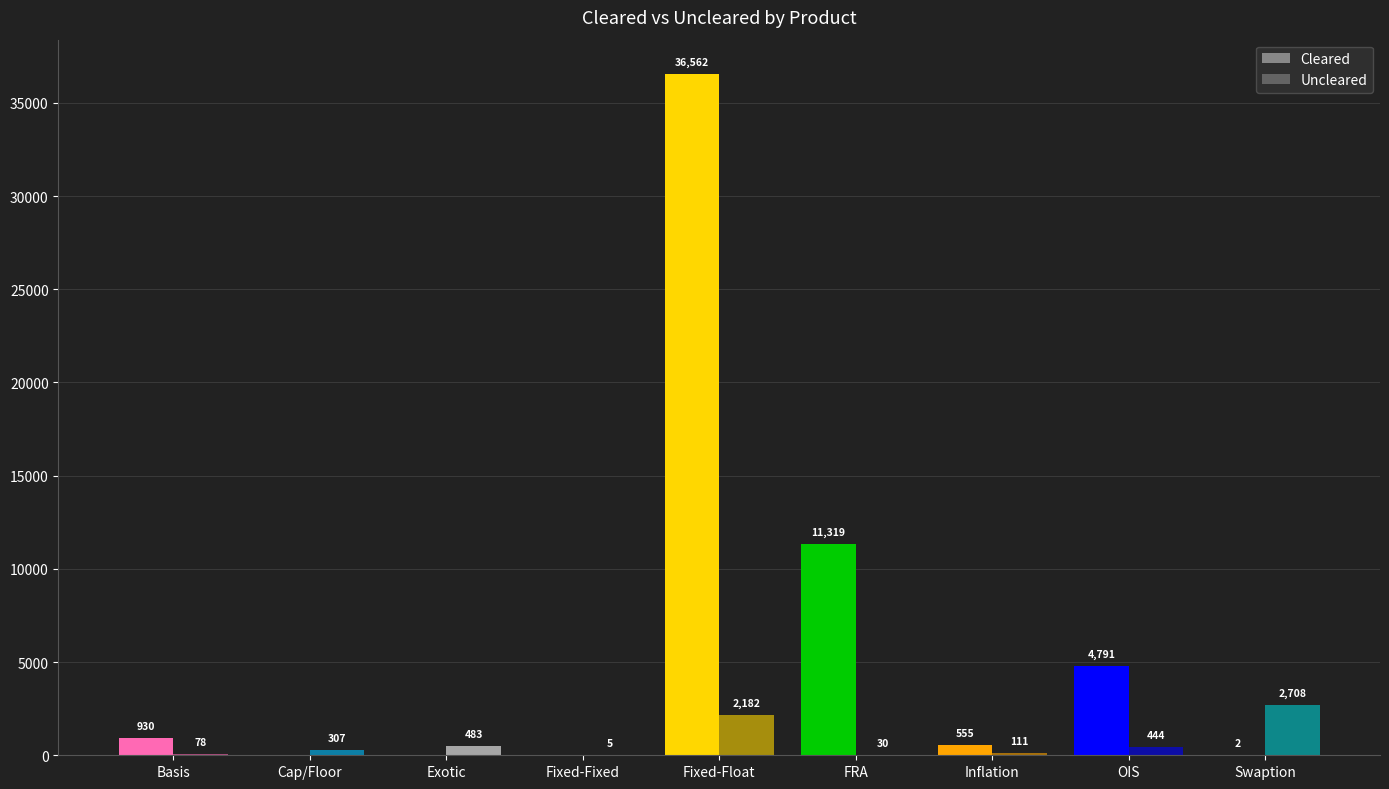

What is the difference between the maximum and second lowest values in the Uncleared series?

2678